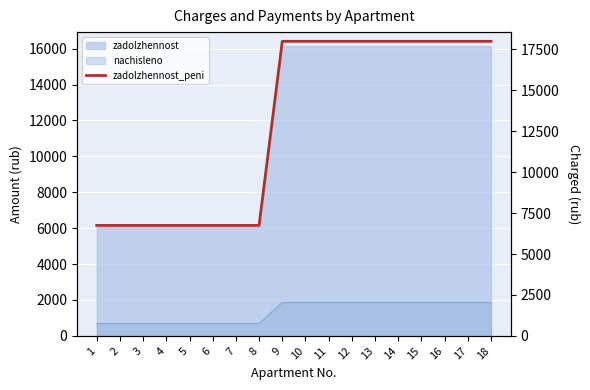

What is the change in value from 4 to 15?

+11240.4